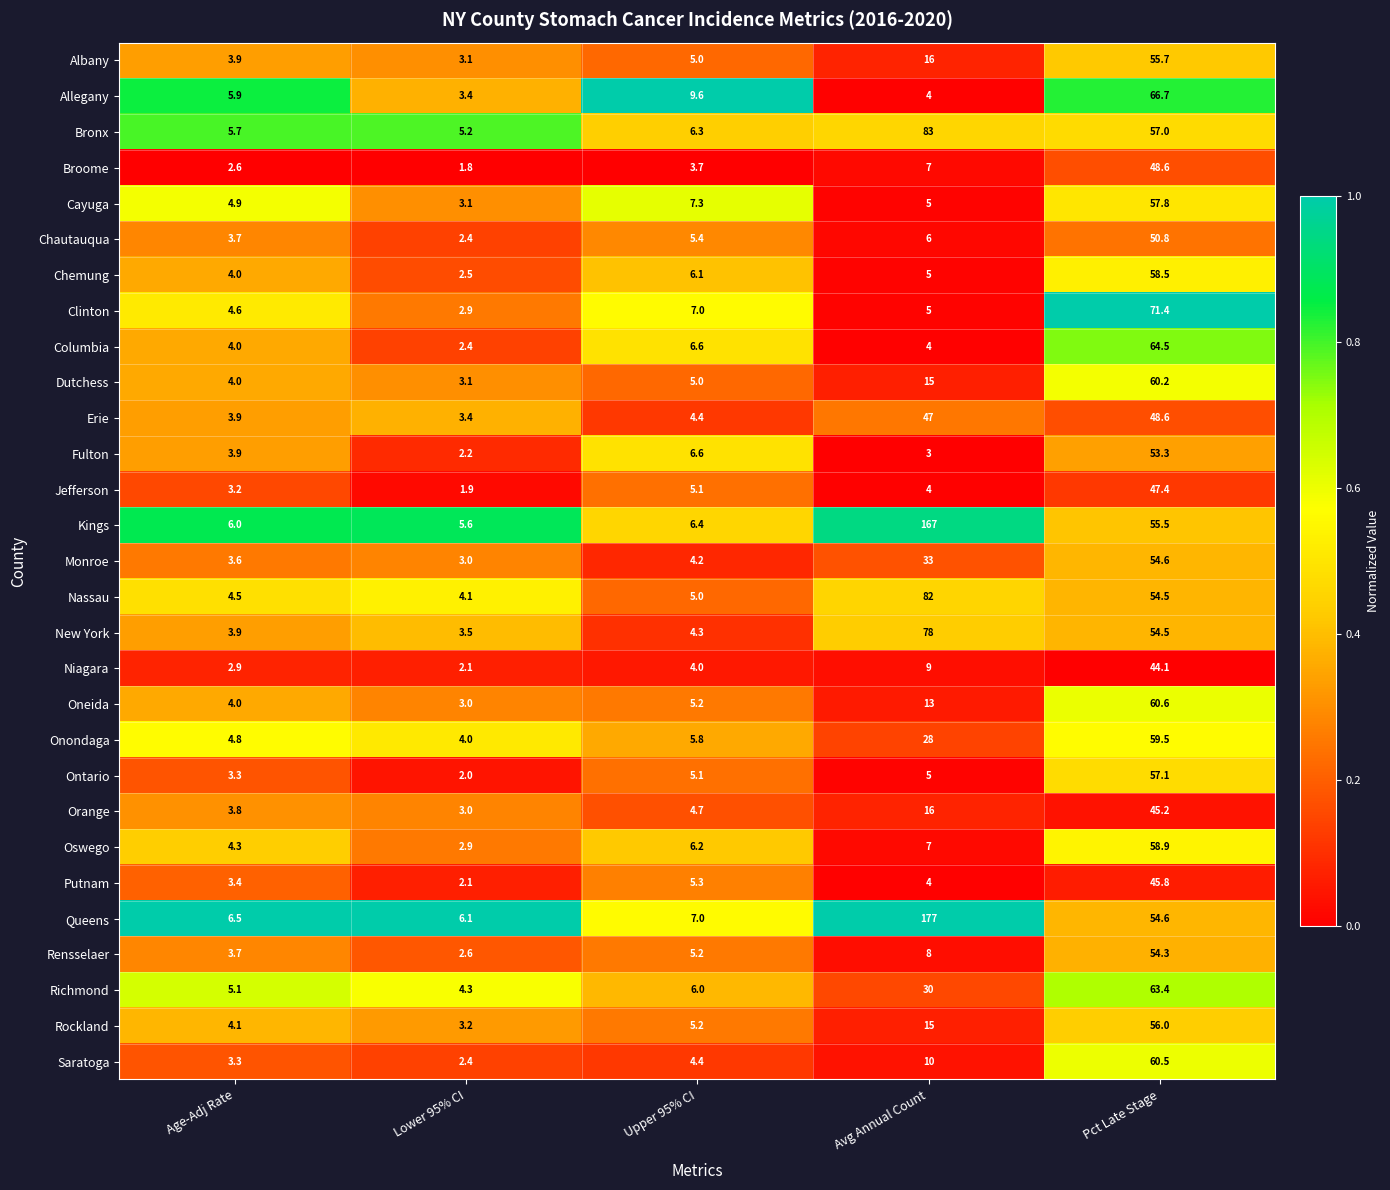

Which series has the largest range (max minus min)?

Queens